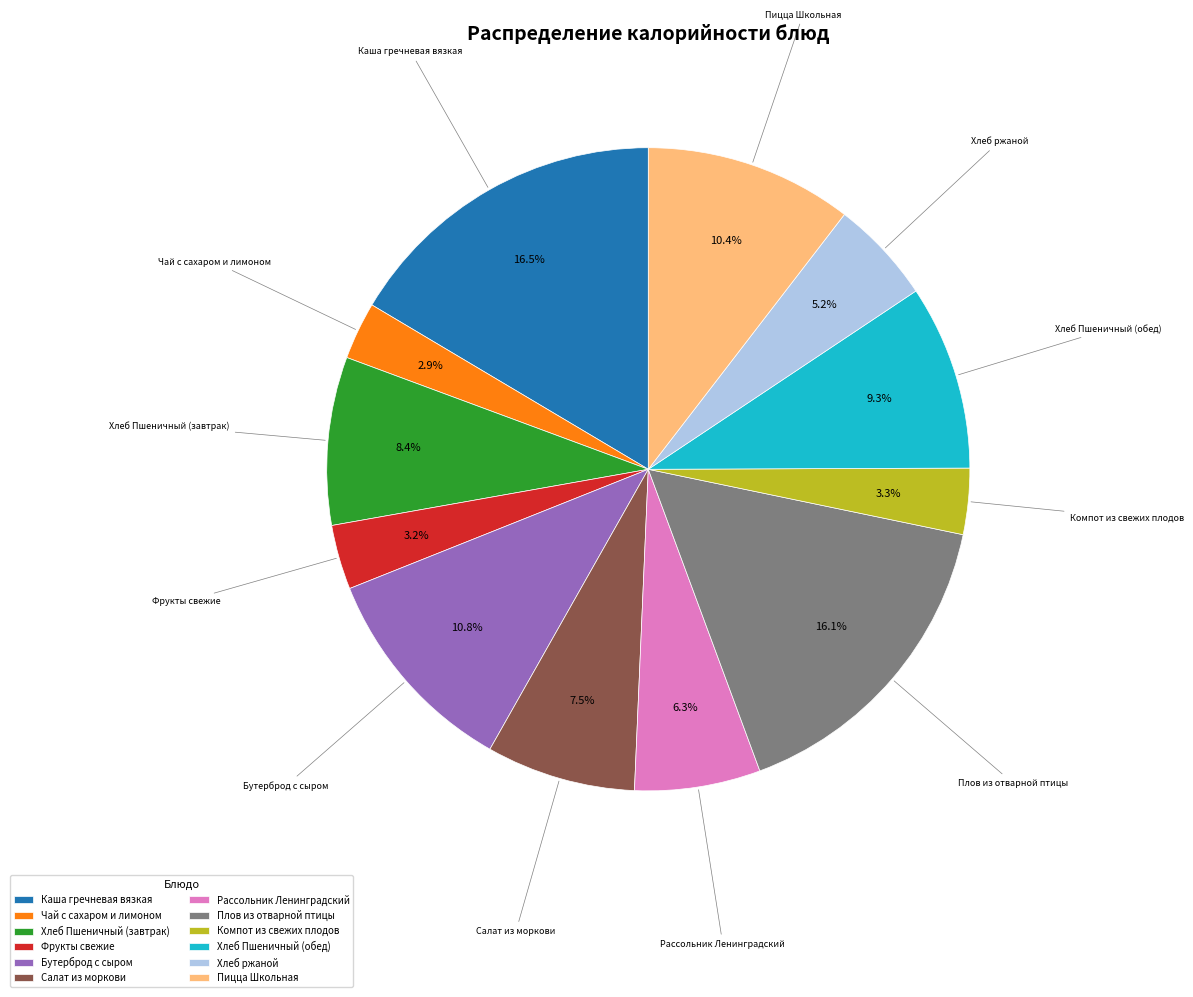

True or false: Фрукты свежие accounts for 3% of the total.

True